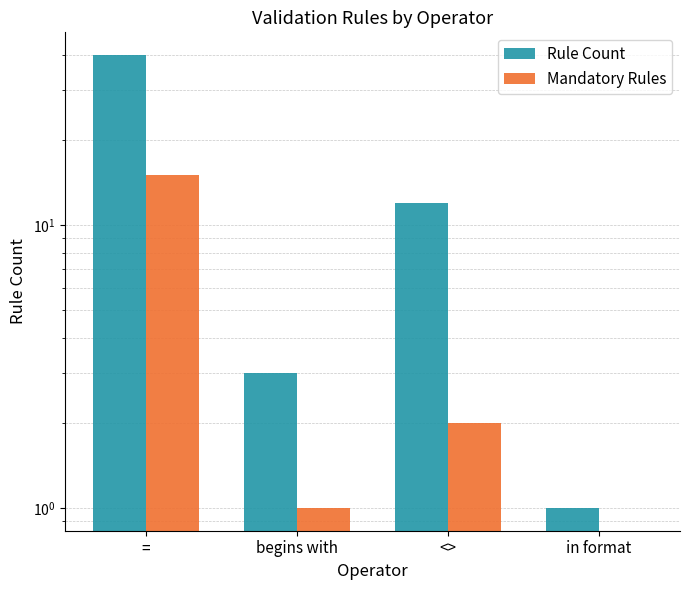

The Rule Count series shows 4 at begins with. True or false?

False